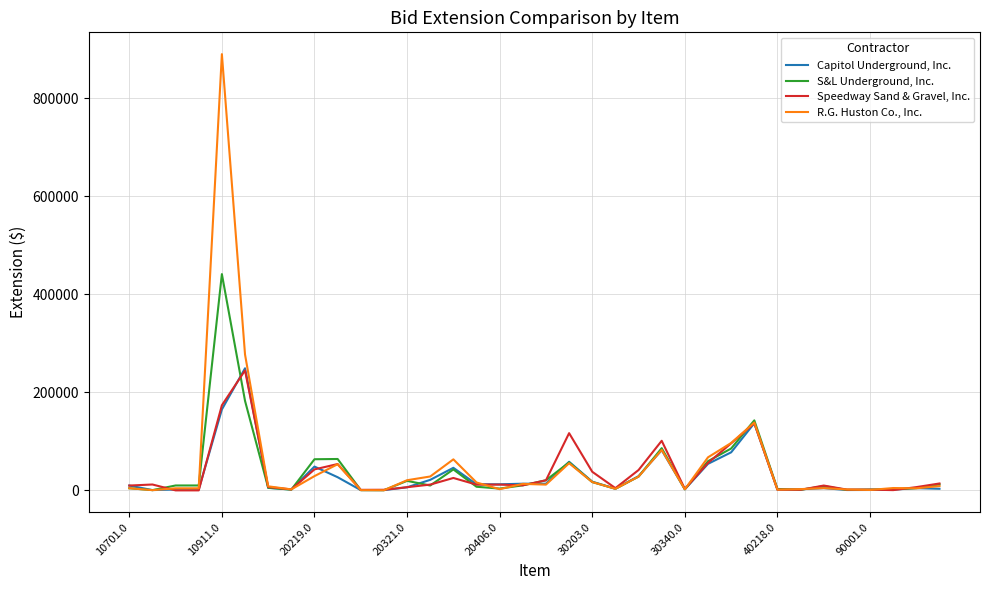

Rank the series by their average value, from highest to lowest.

R.G. Huston Co., Inc., S&L Underground, Inc., Speedway Sand & Gravel, Inc., Capitol Underground, Inc.